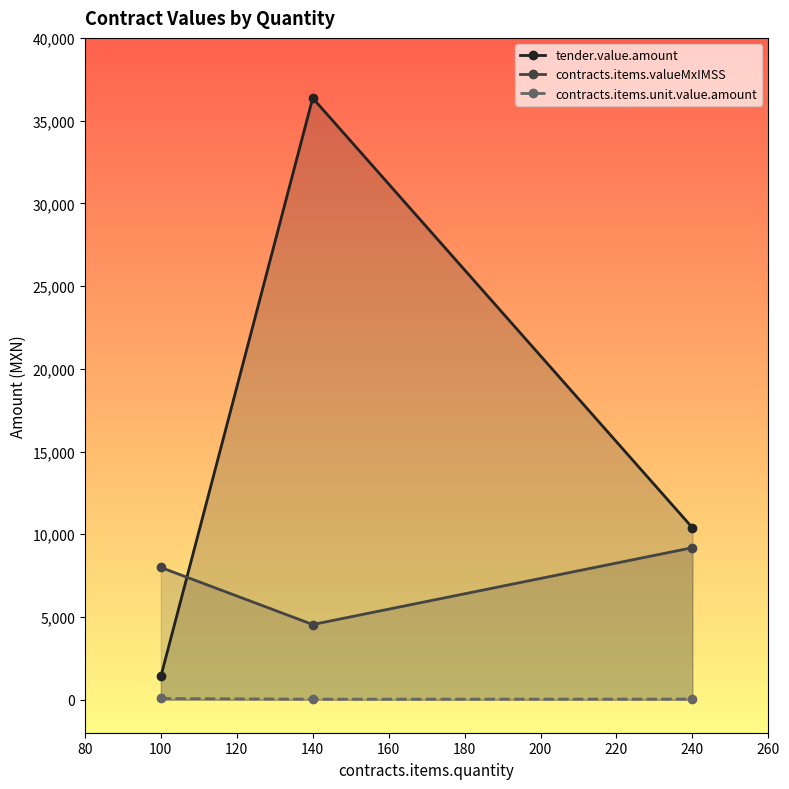

At which category is the sum across all series the highest?

140